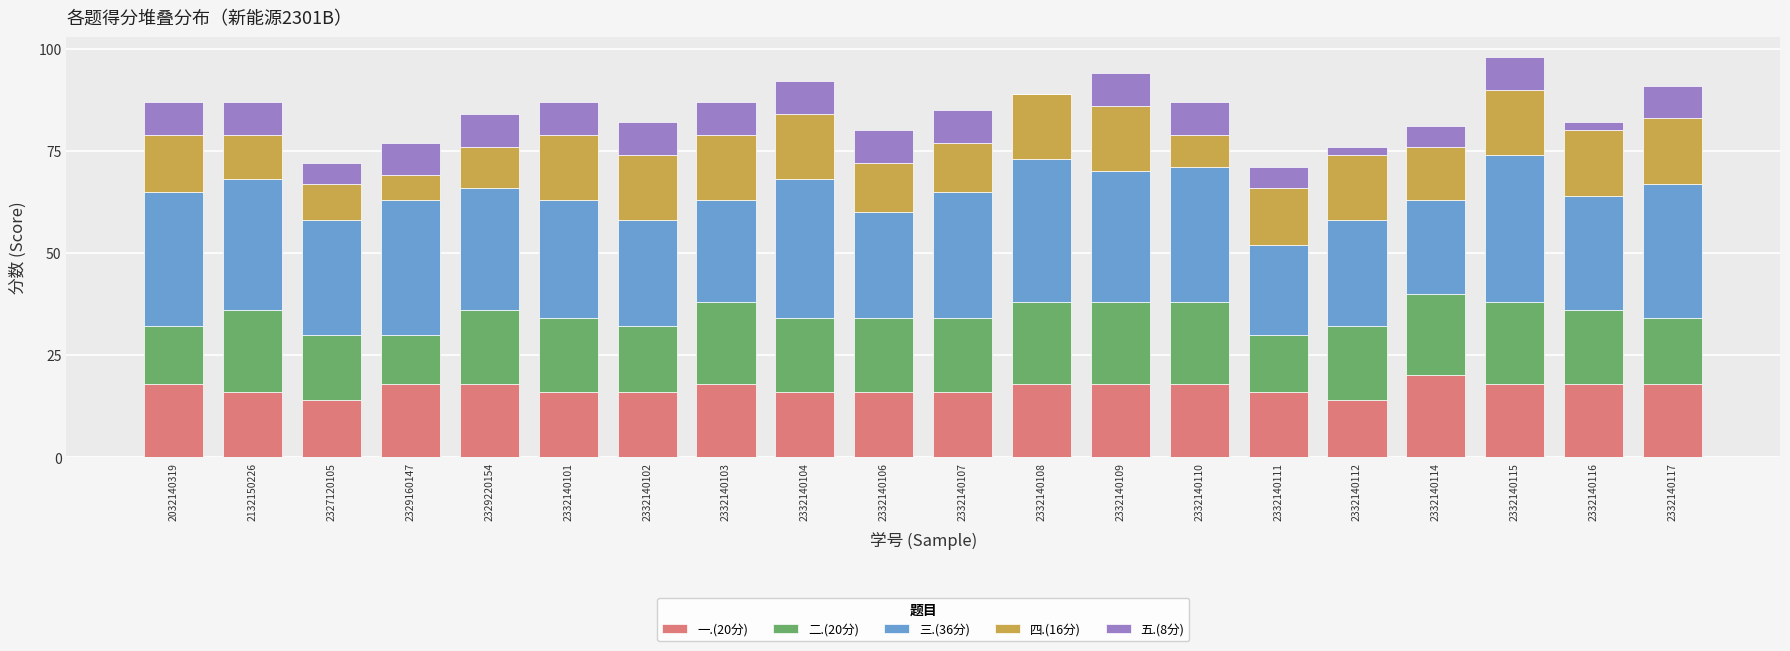

What is the total value across all series at 2332140101?

87